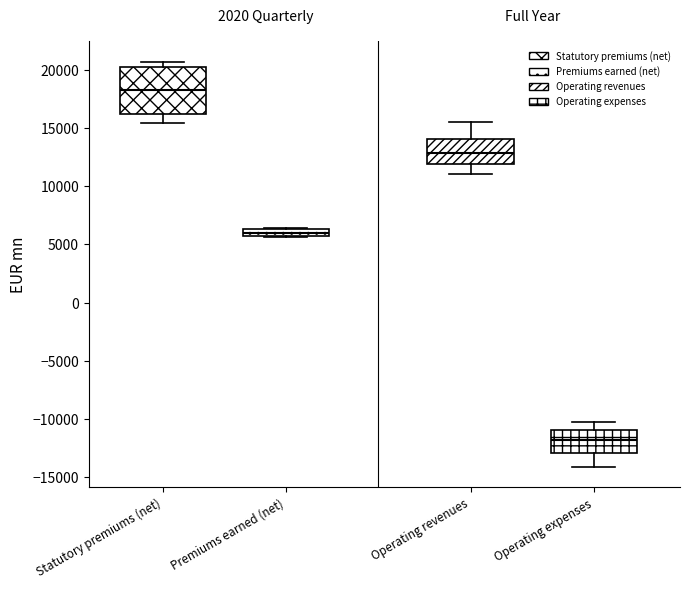

Which box is the tallest, from its lower edge to its upper edge?

Statutory premiums (net)